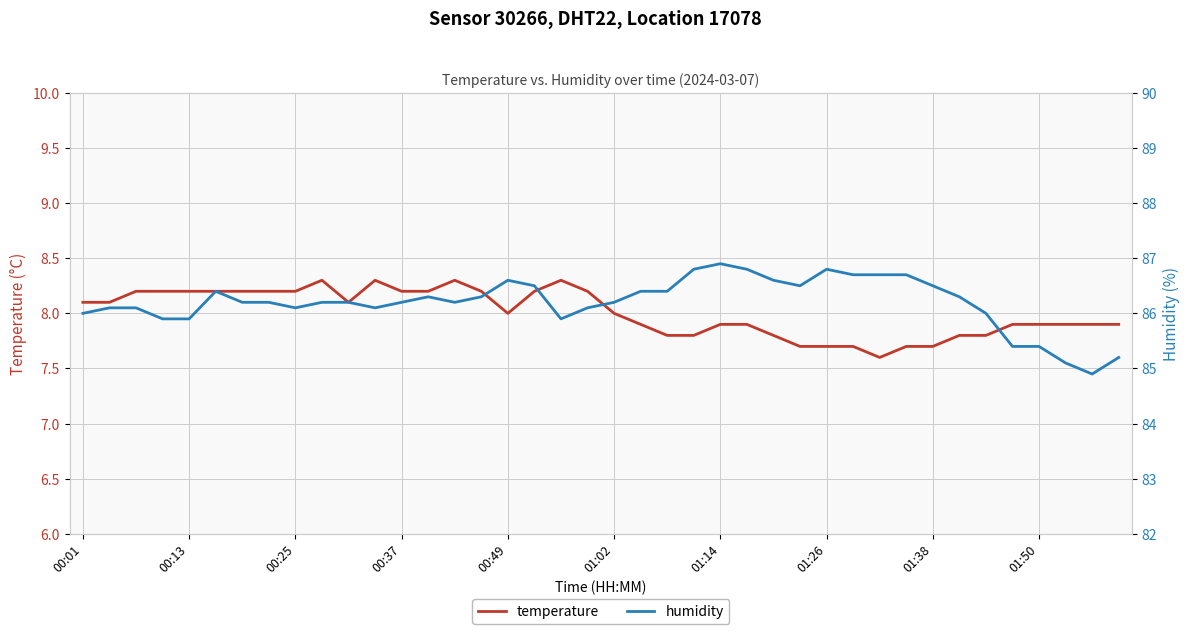

What are all the series names shown in the legend?

temperature, humidity